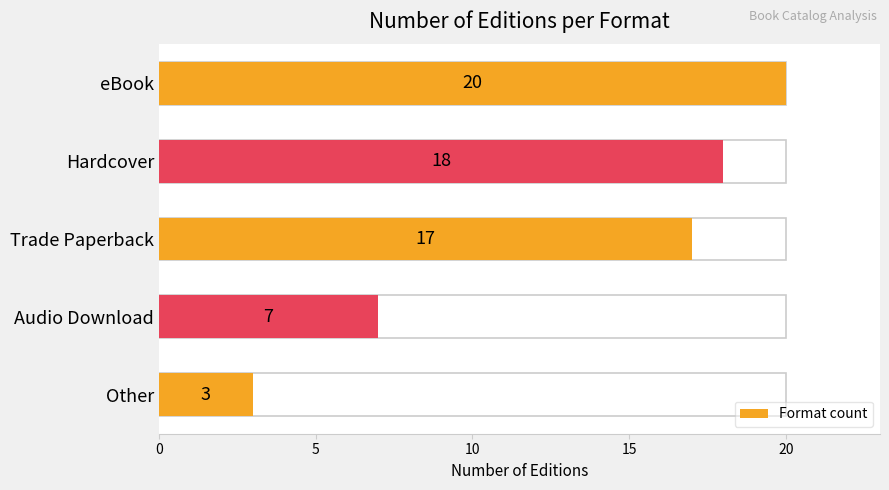

What is the average value?

13